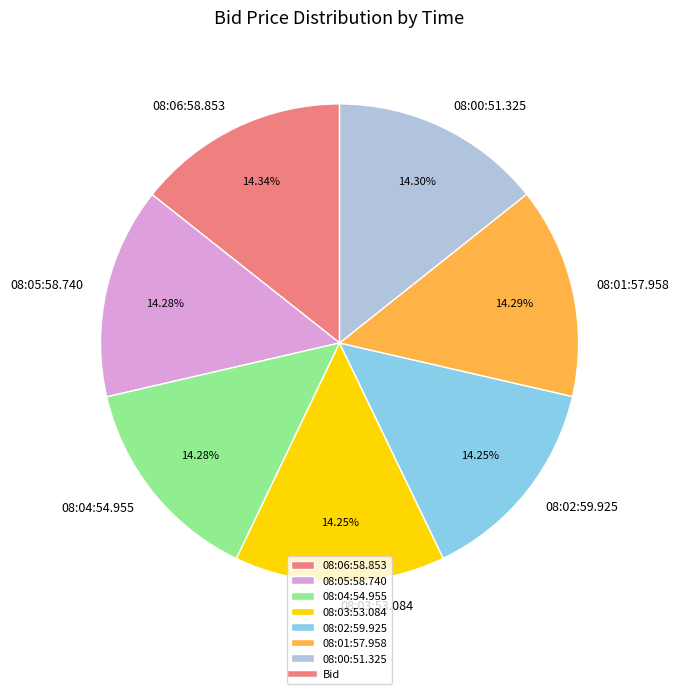

Approximately how many times larger is the value at 08:06:58.853 compared to 08:04:54.955?

1.0